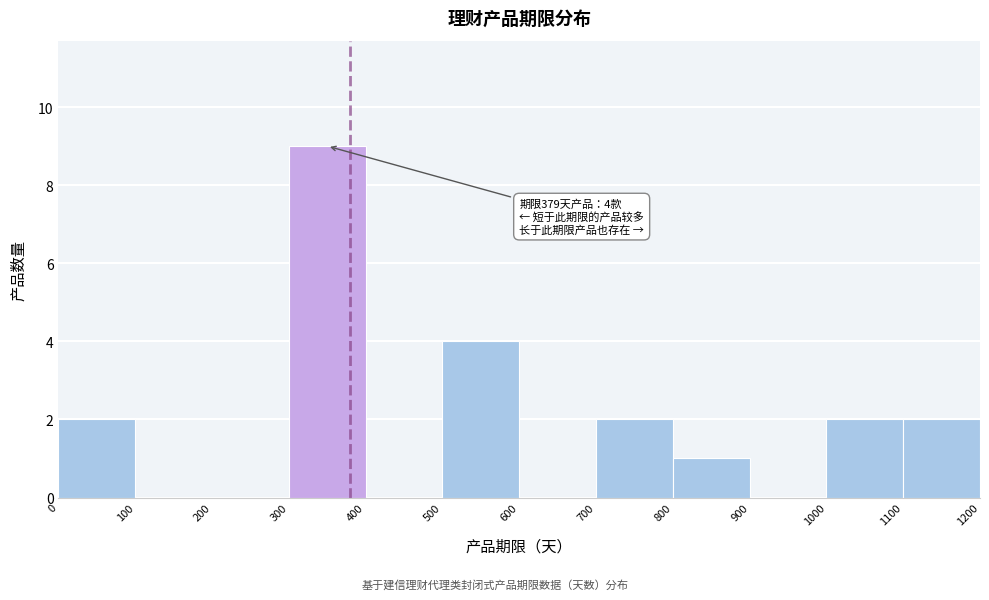

Which range on the x-axis has the tallest bar?

300 to 400